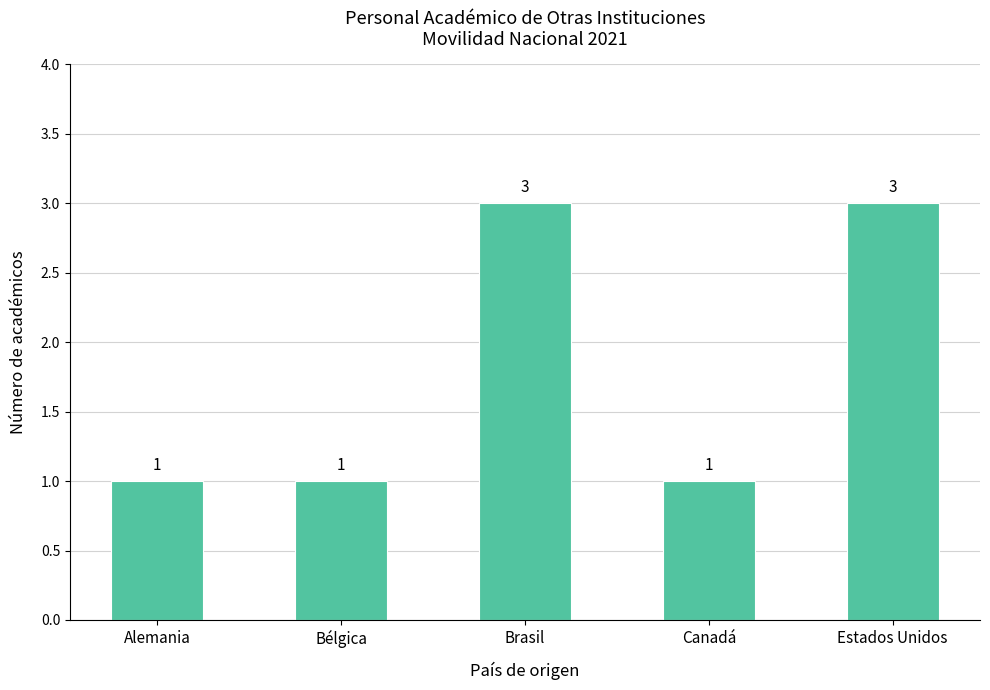

Approximately how many times larger is the value at Brasil compared to Bélgica?

3.0